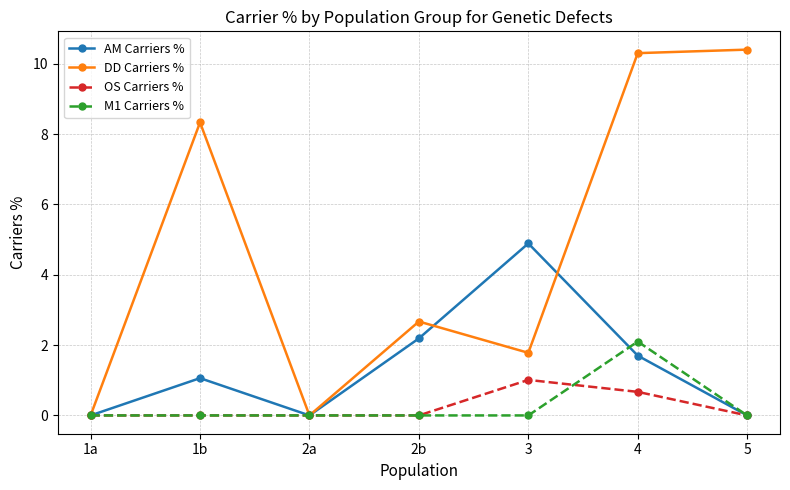

What is the value of the M1 Carriers % point at the 6th from the left?

2.1